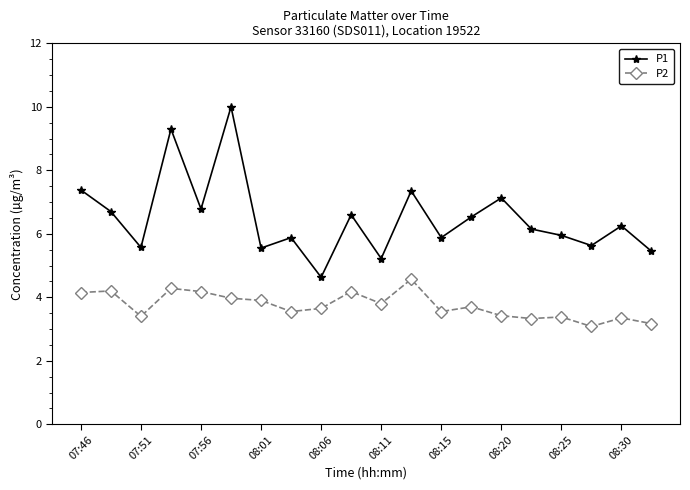

Which series has the largest total across all categories?

P1